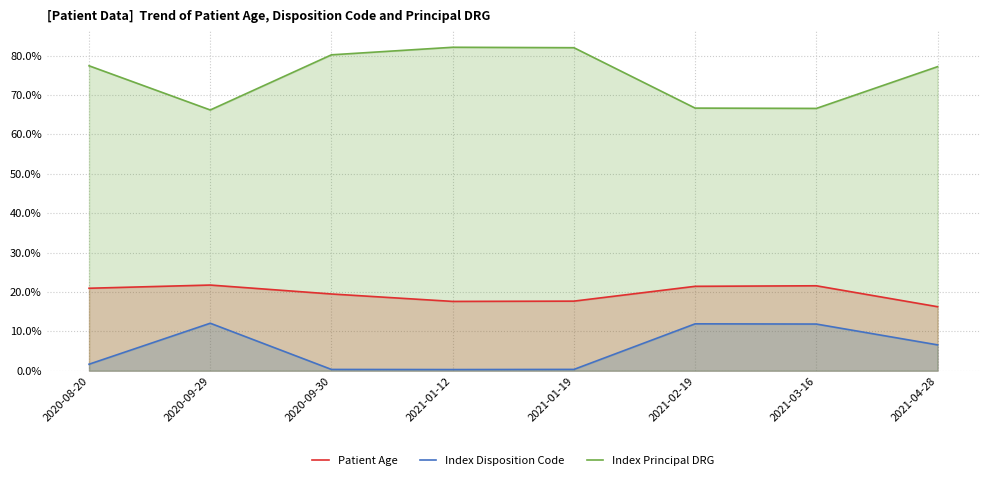

What position from the right is 2020-09-29?

7